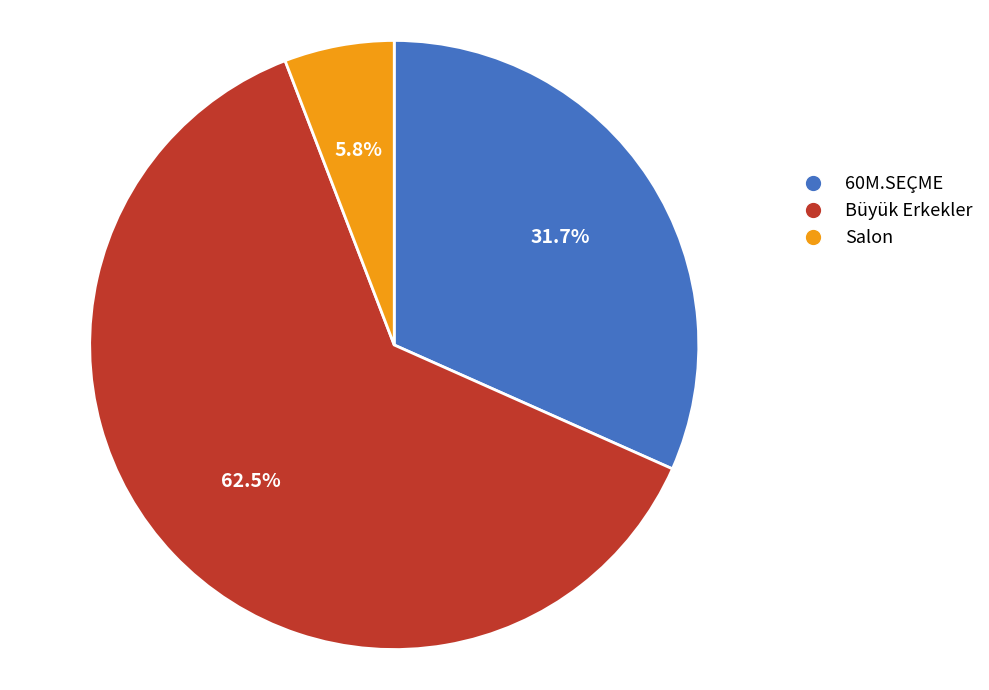

Approximately how many times larger is the value at Büyük Erkekler compared to 60M.SEÇME?

2.0